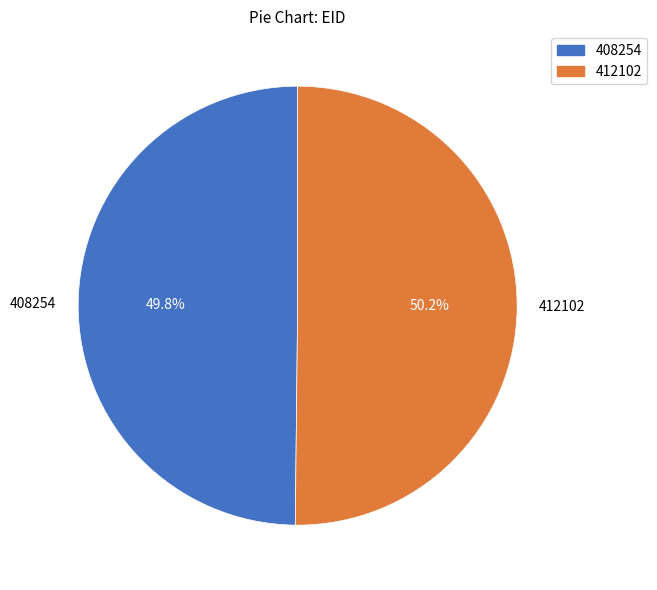

What is the total percentage of 412102 and 408254?

100.0%